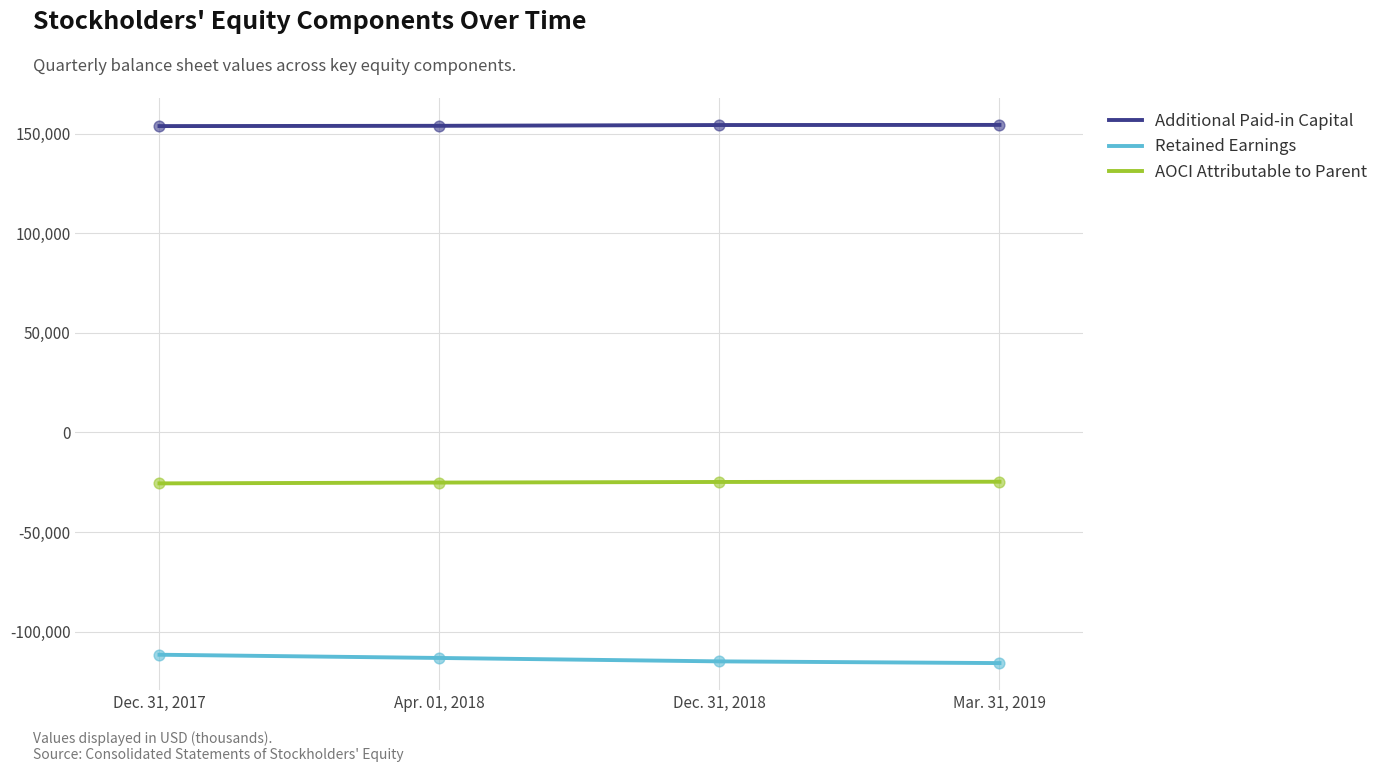

What is the total value across all series at Dec. 31, 2018?

14620